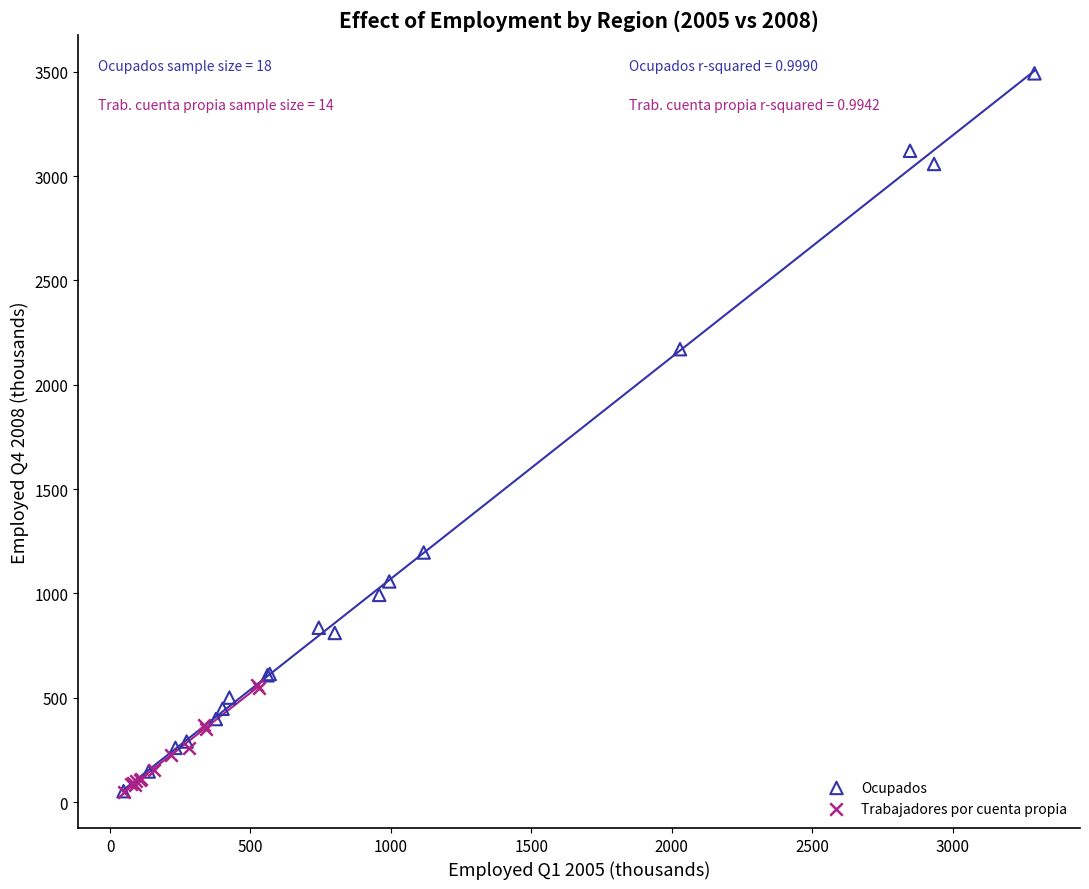

Which series contains the highest Y value?

Ocupados